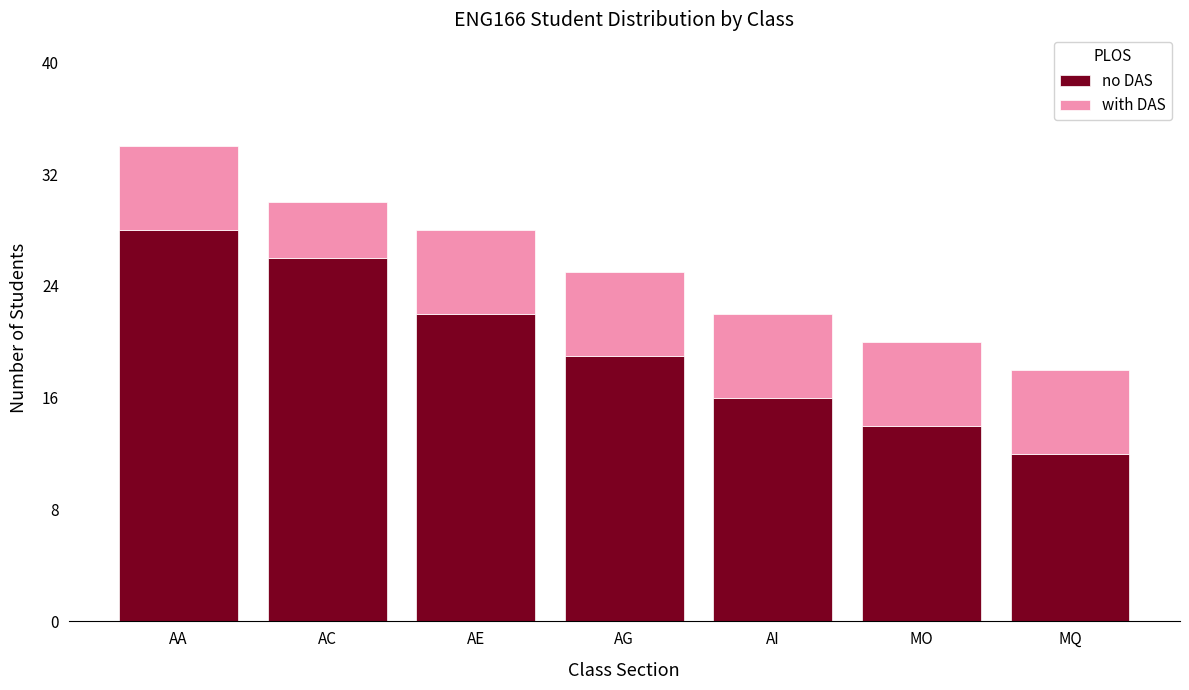

What are all the series names shown in the legend?

no DAS, with DAS